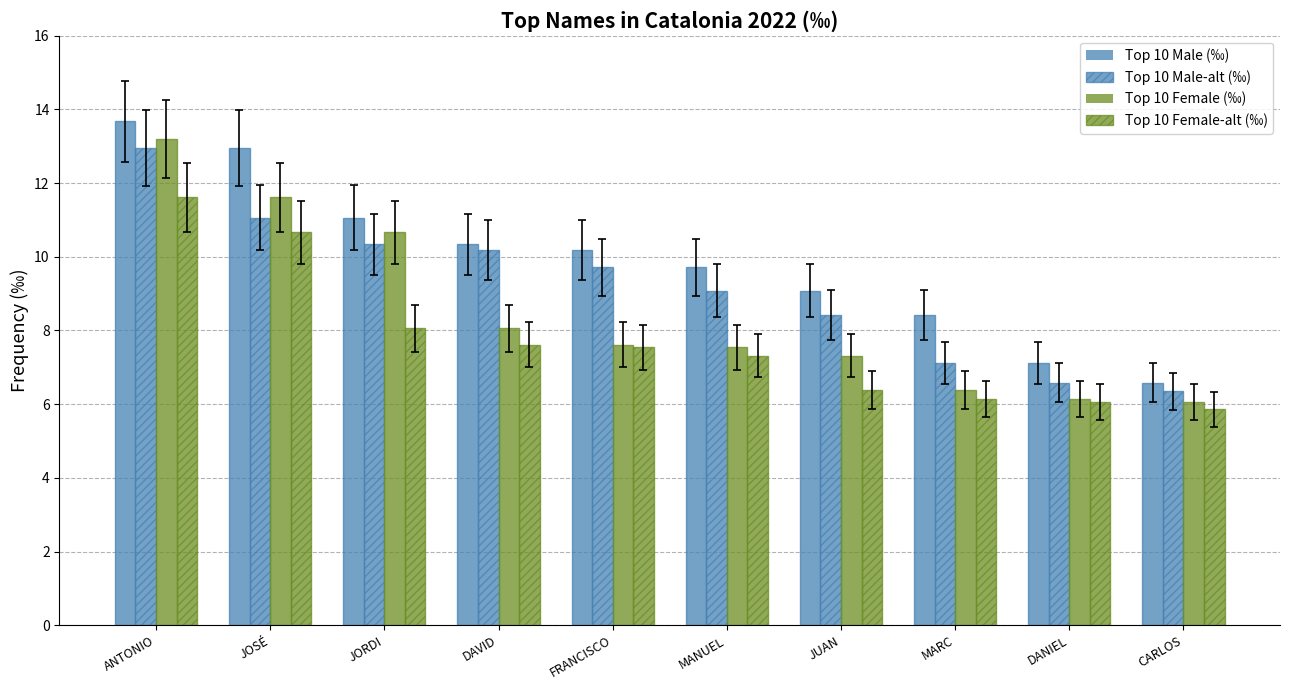

Count the number of categories in the chart.

10